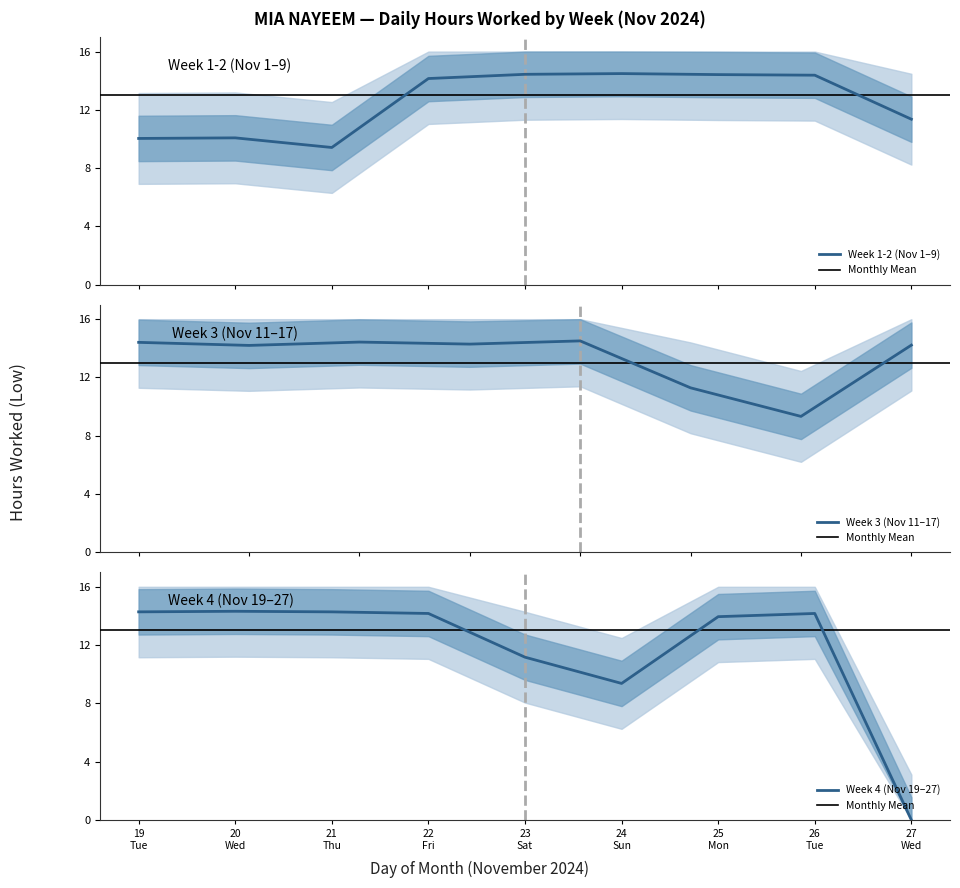

What is the lowest value of the Week 1-2 (Nov 1–9) series?

9.4